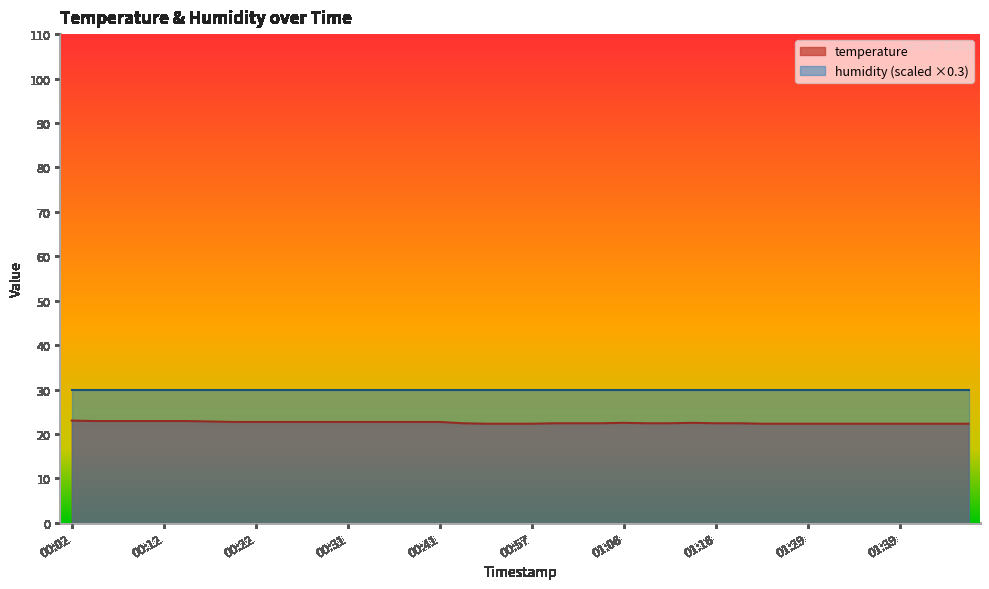

True or false: the data has more than 1 interior local peaks.

True